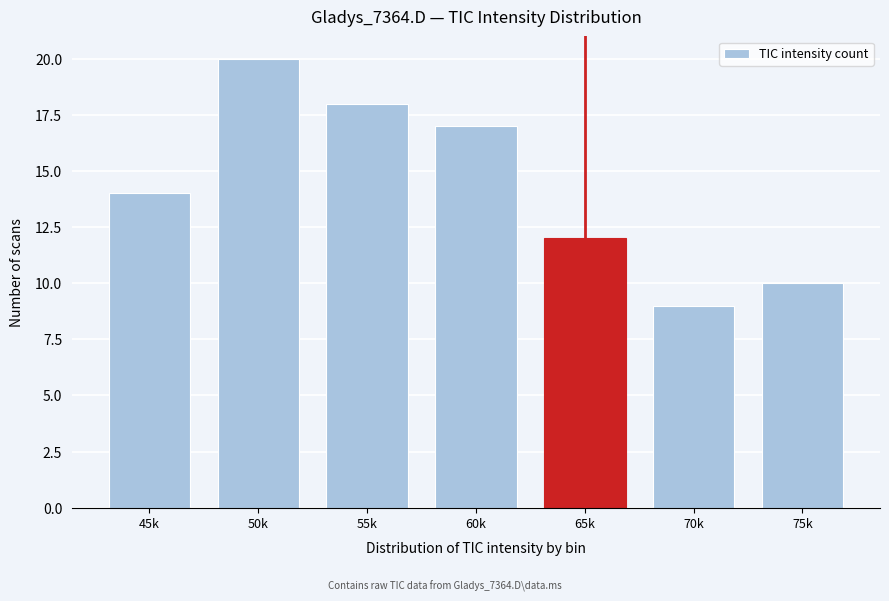

Reading right to left, list all the values displayed in this chart.

10	9	12	17	18	20	14